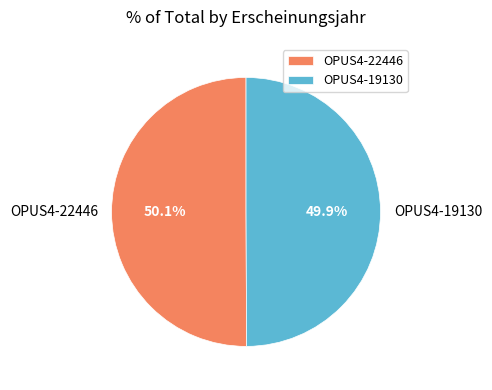

Is there any slice that represents more than half of the pie?

Yes